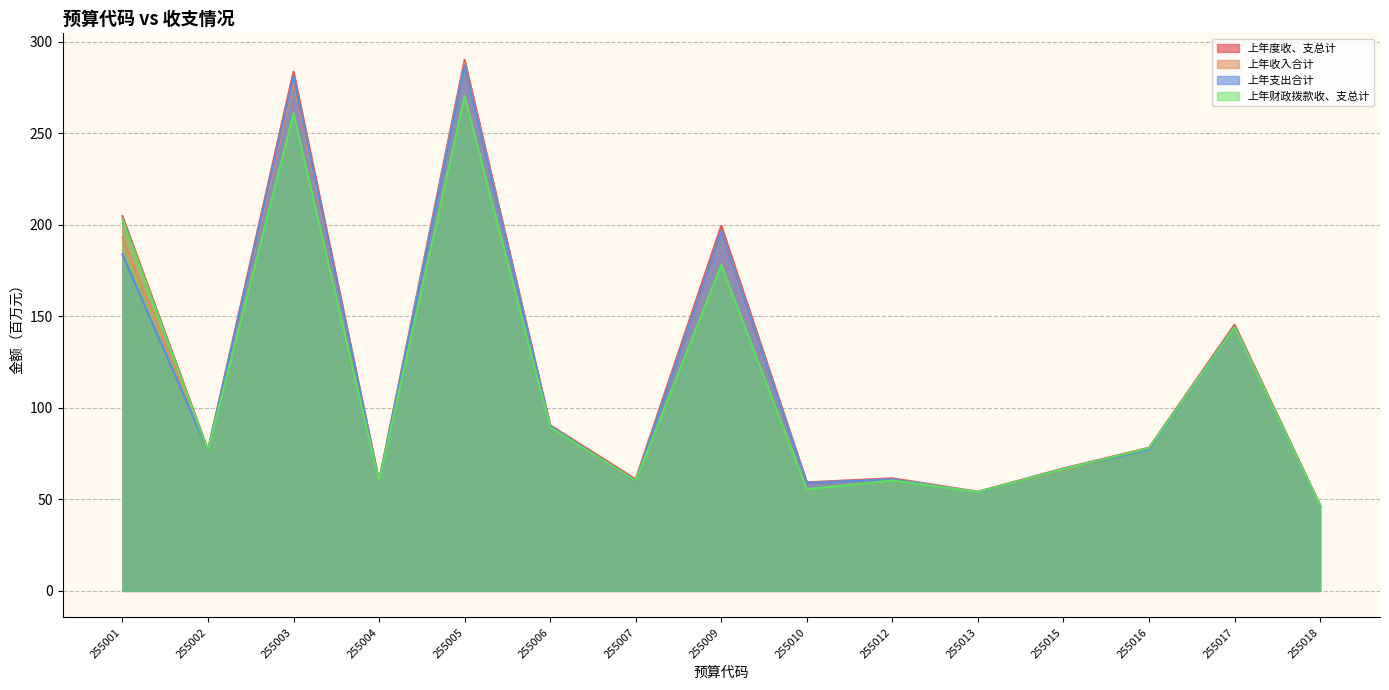

What is the sum of the 上年支出合计 values at 255002 and 255009?

273.1